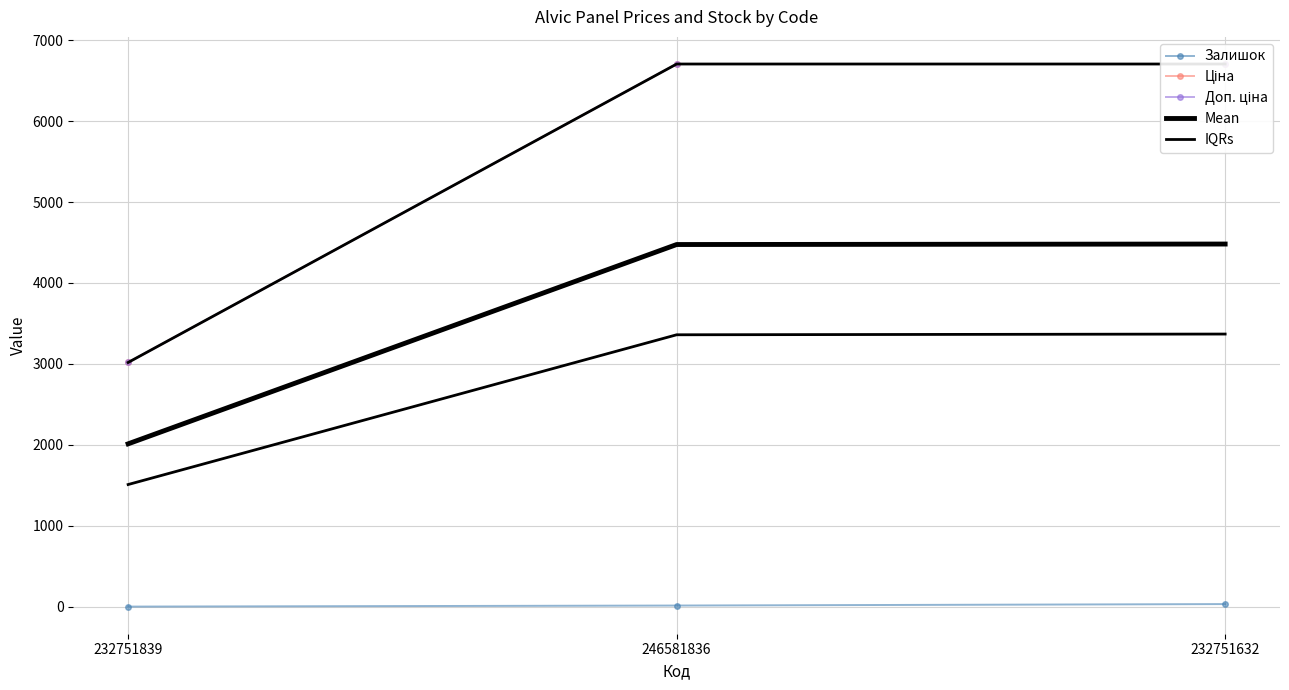

What is the total value across all series at 232751632?

24630.1